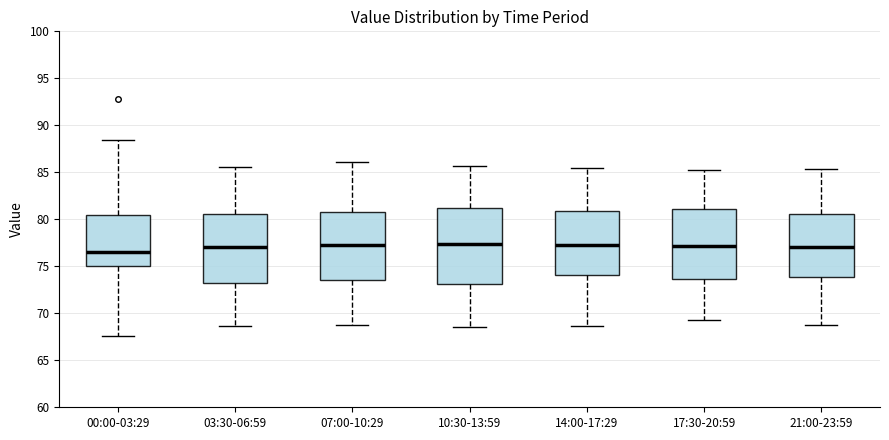

Reading left to right, read every box against the y-axis: the position of its median line, the range the box covers, and the ends of its whiskers. The values are not printed on the chart, so give them approximately, as read against the axis.

00:00-03:29: median 76.5, box 75.0 to 80.5, whiskers 67.5 to 88.5
03:30-06:59: median 77.0, box 73.0 to 80.5, whiskers 68.5 to 85.5
07:00-10:29: median 77.5, box 73.5 to 81.0, whiskers 69.0 to 86.0
10:30-13:59: median 77.5, box 73.0 to 81.5, whiskers 68.5 to 85.5
14:00-17:29: median 77.5, box 74.0 to 81.0, whiskers 68.5 to 85.5
17:30-20:59: median 77.0, box 73.5 to 81.0, whiskers 69.5 to 85.0
21:00-23:59: median 77.0, box 74.0 to 80.5, whiskers 69.0 to 85.5